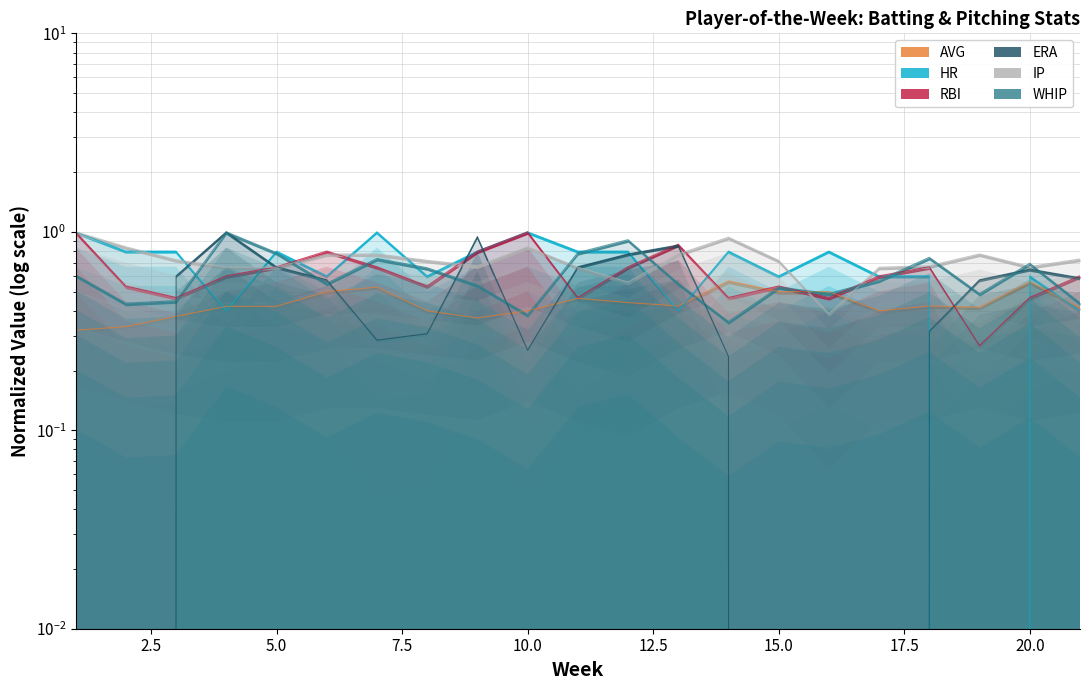

Is it true that ERA equals 0.2 at 14?

True